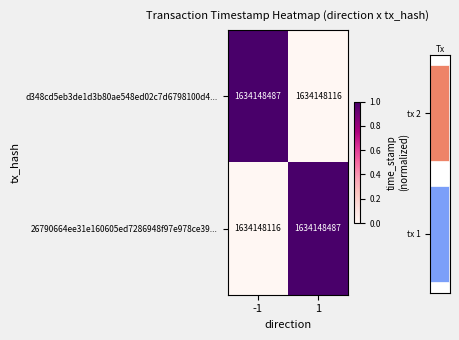

At which label does 26790664ee31e160605ed7286948f97e978ce39... reach its peak?

1